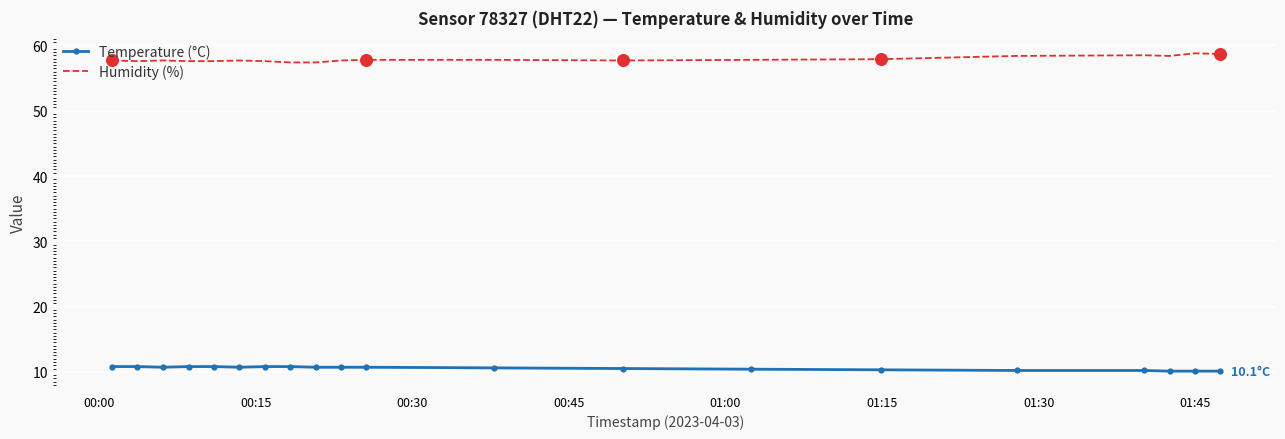

Which series has the largest Y range (max minus min)?

Humidity (%)